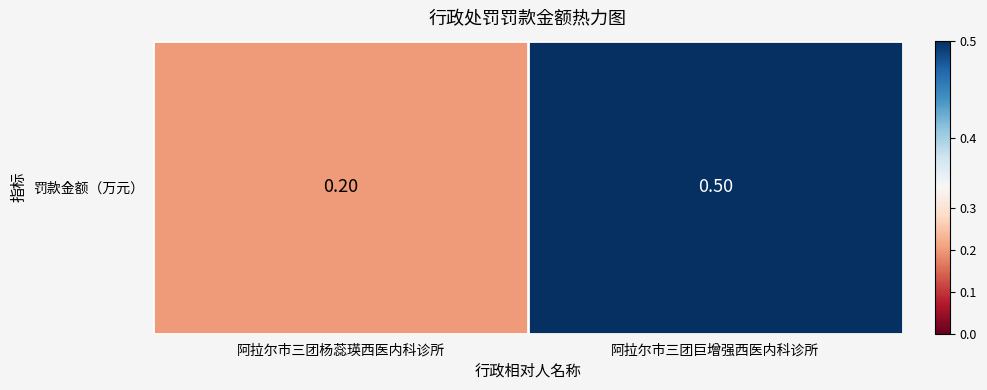

At which label is the value closest to 0?

阿拉尔市三团杨蕊瑛西医内科诊所